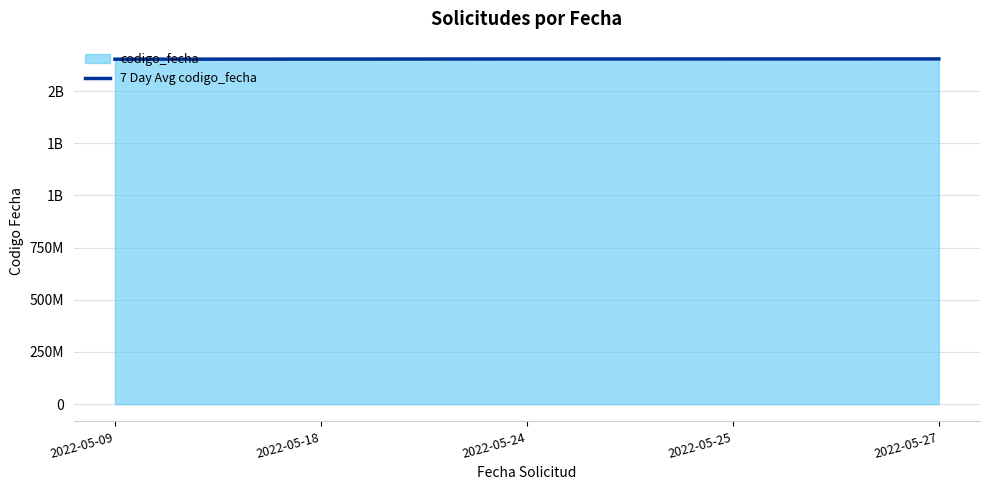

What is the minimum value shown in the chart?

1652439709